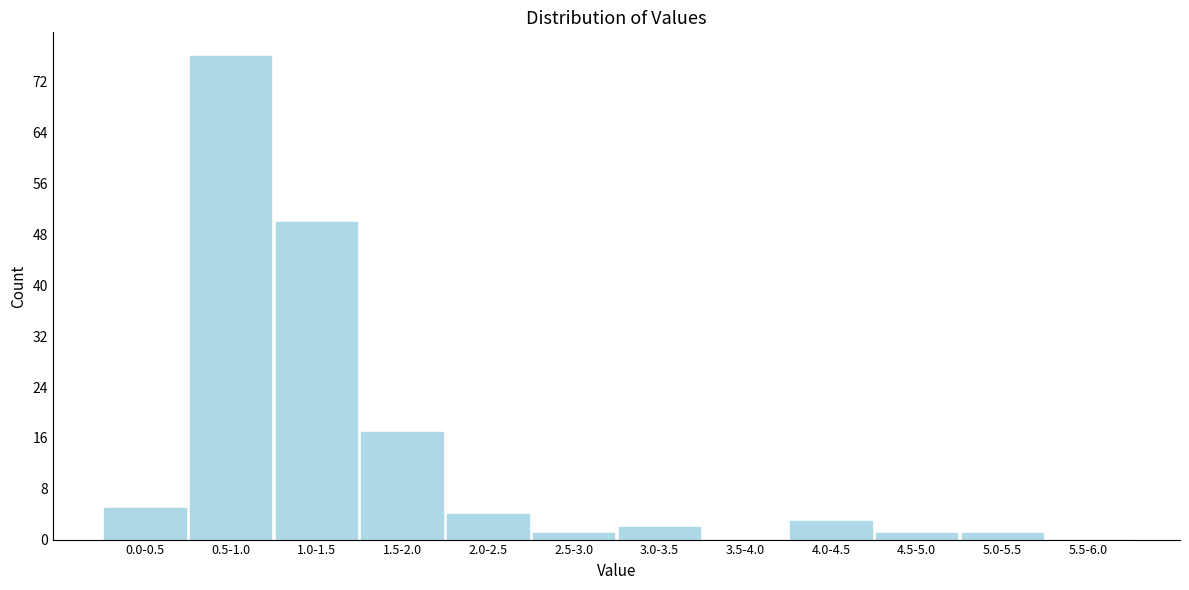

Reading left to right, extract all data points from this chart.

0.0-0.5=5	0.5-1.0=76	1.0-1.5=50	1.5-2.0=17	2.0-2.5=4	2.5-3.0=1	3.0-3.5=2	3.5-4.0=0	4.0-4.5=3	4.5-5.0=1	5.0-5.5=1	5.5-6.0=0